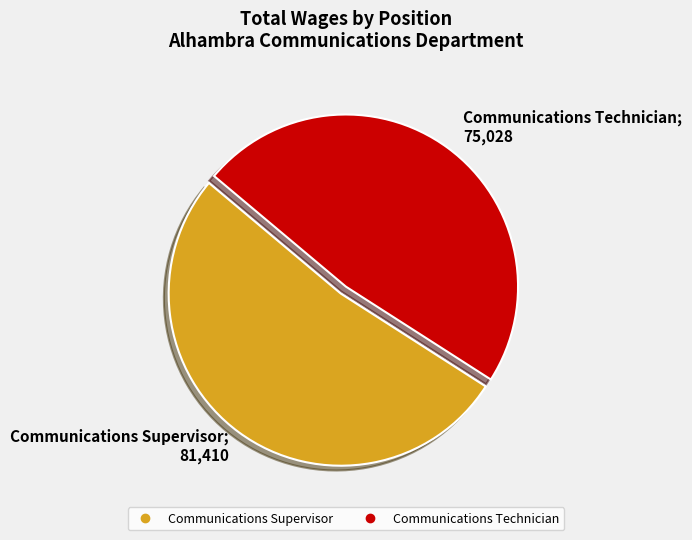

Is it true that Communications Supervisor is 52% of the pie?

True